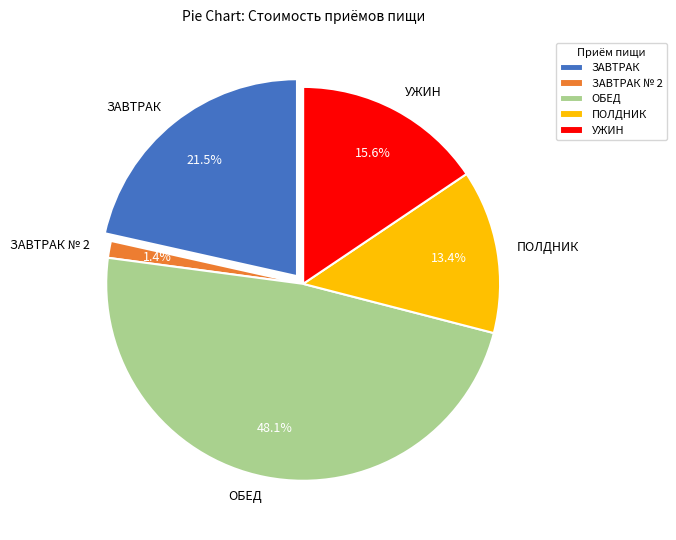

To the nearest percent, what portion does ОБЕД represent?

48%